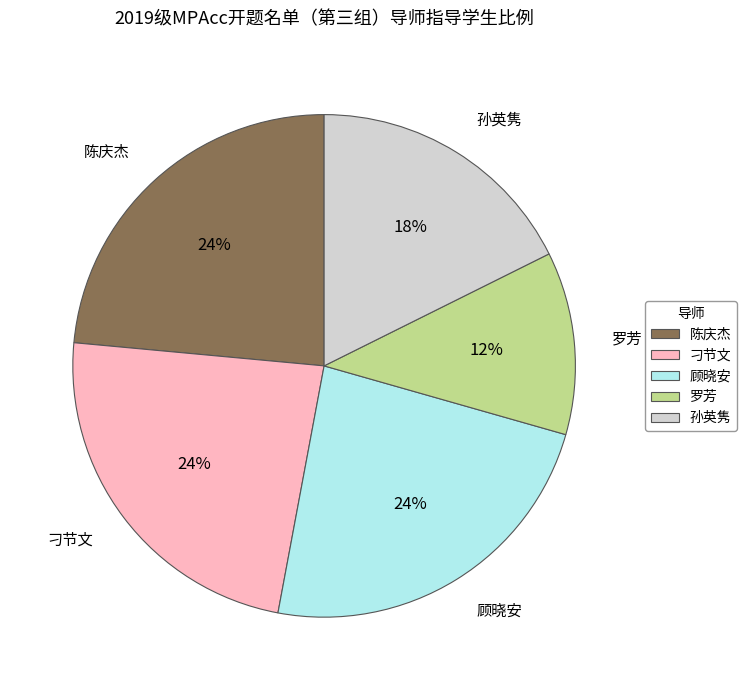

To the nearest percent, what portion does 罗芳 represent?

12%